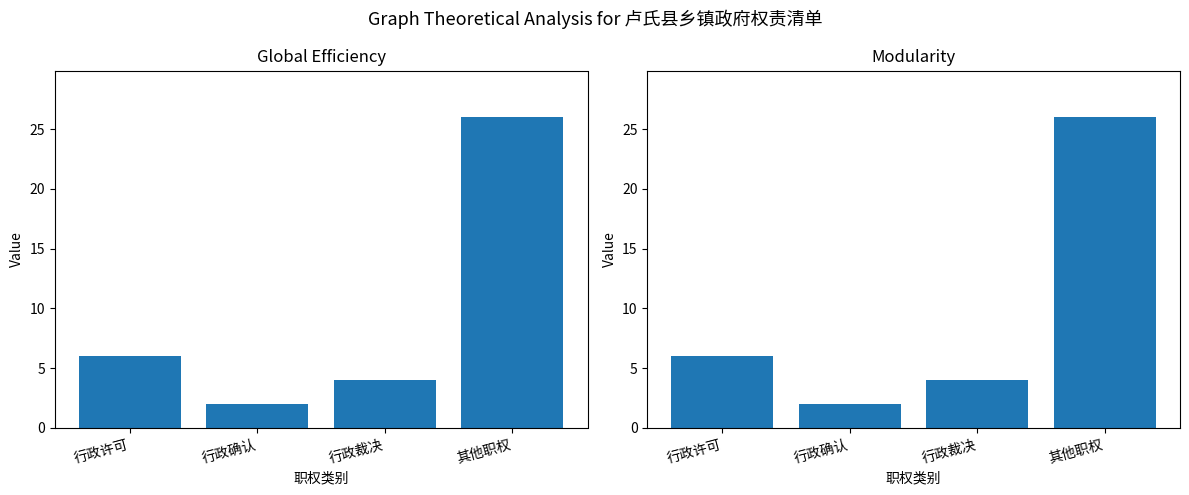

List the series in order of their peak value, lowest first.

Global Efficiency, Modularity